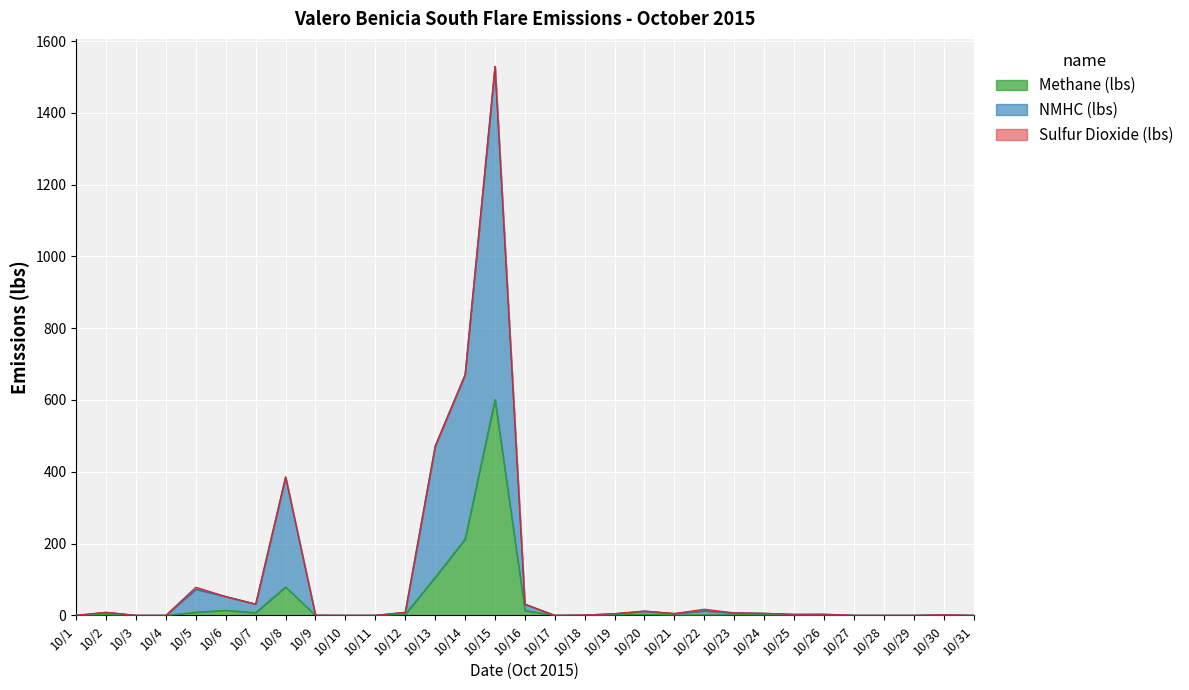

The NMHC (lbs) series shows -1041.9 at 10/4. True or false?

False